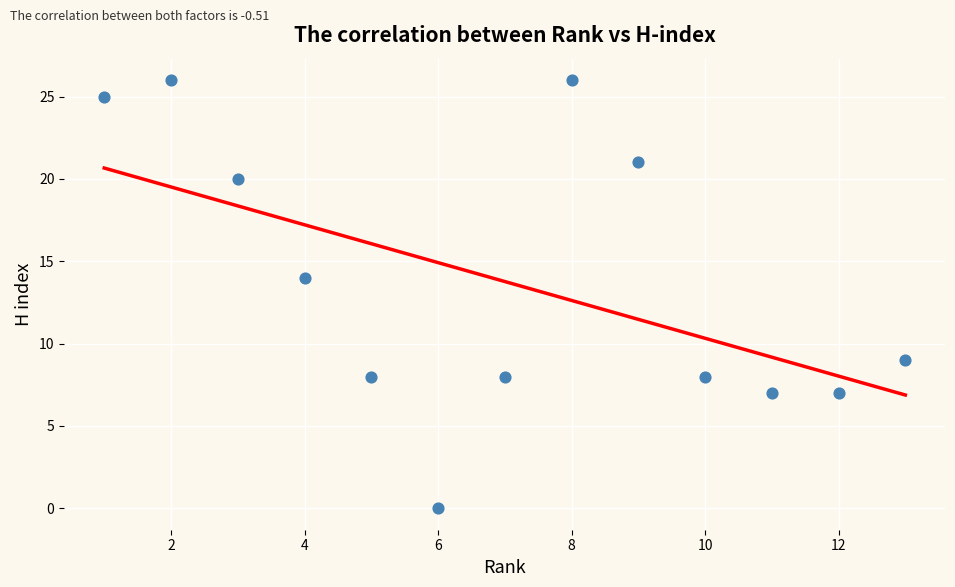

What is the range of Y values (max minus min)?

26